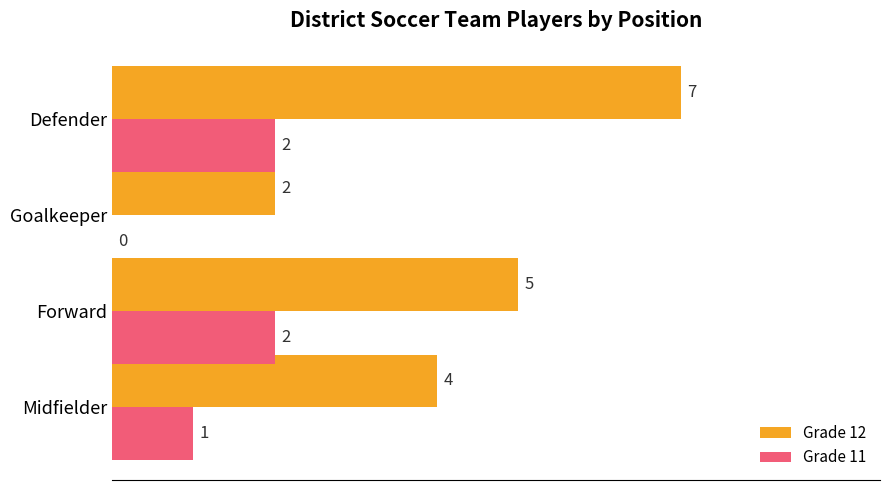

What is the sum of the Grade 12 values at Goalkeeper and Defender?

9